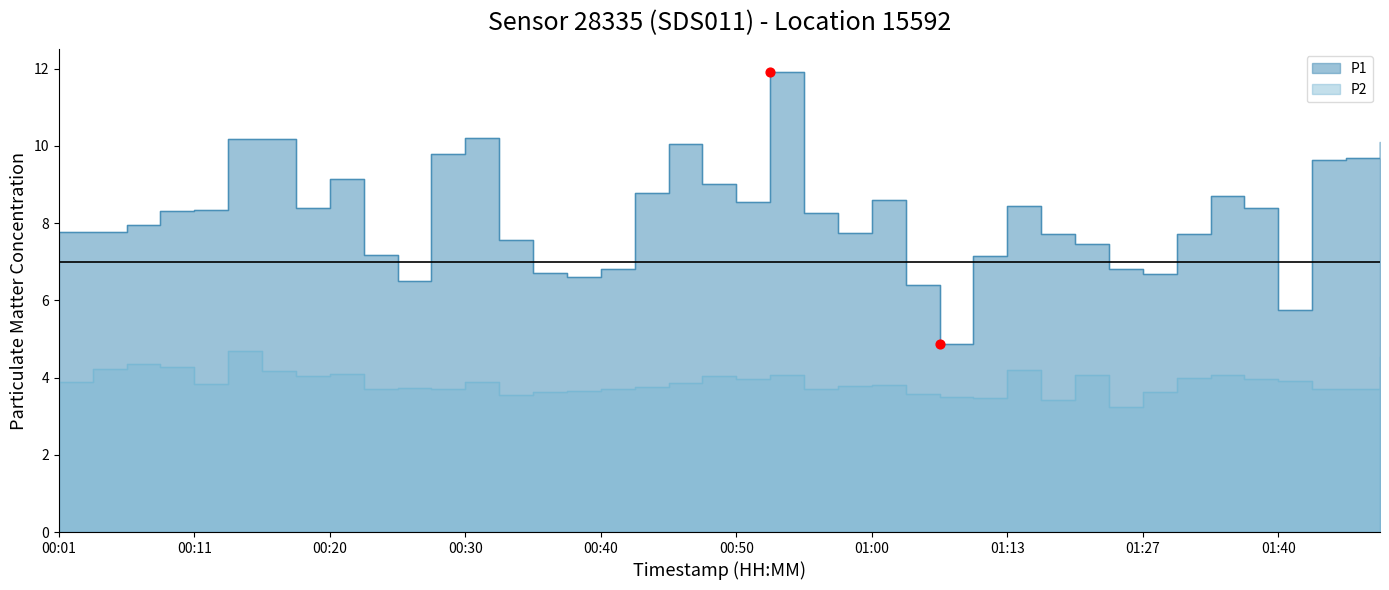

Which series reaches the minimum Y coordinate?

P2